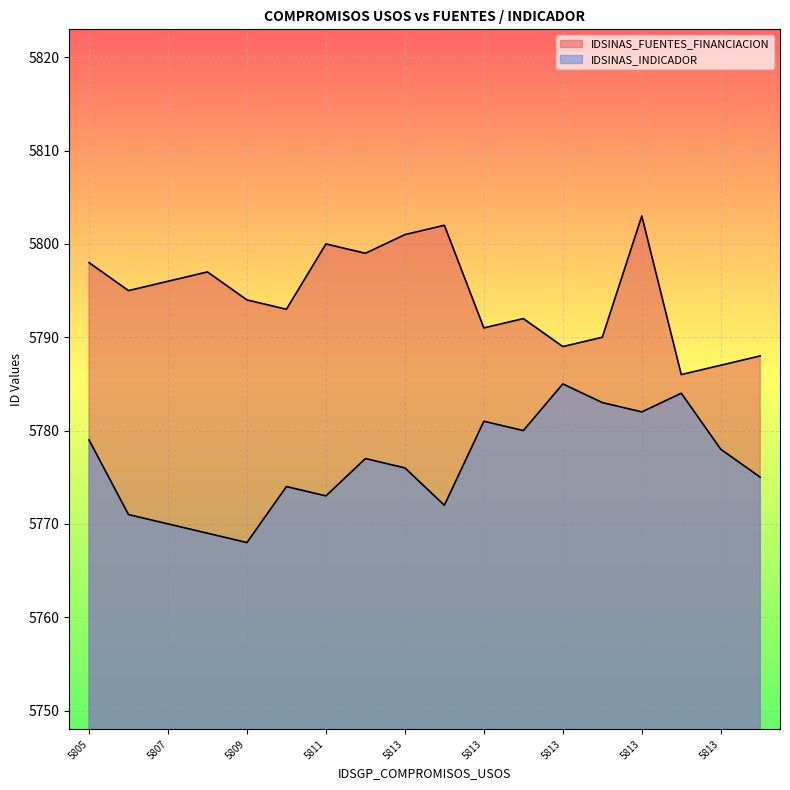

How many interior local valleys does the IDSINAS_FUENTES_FINANCIACION series have?

6